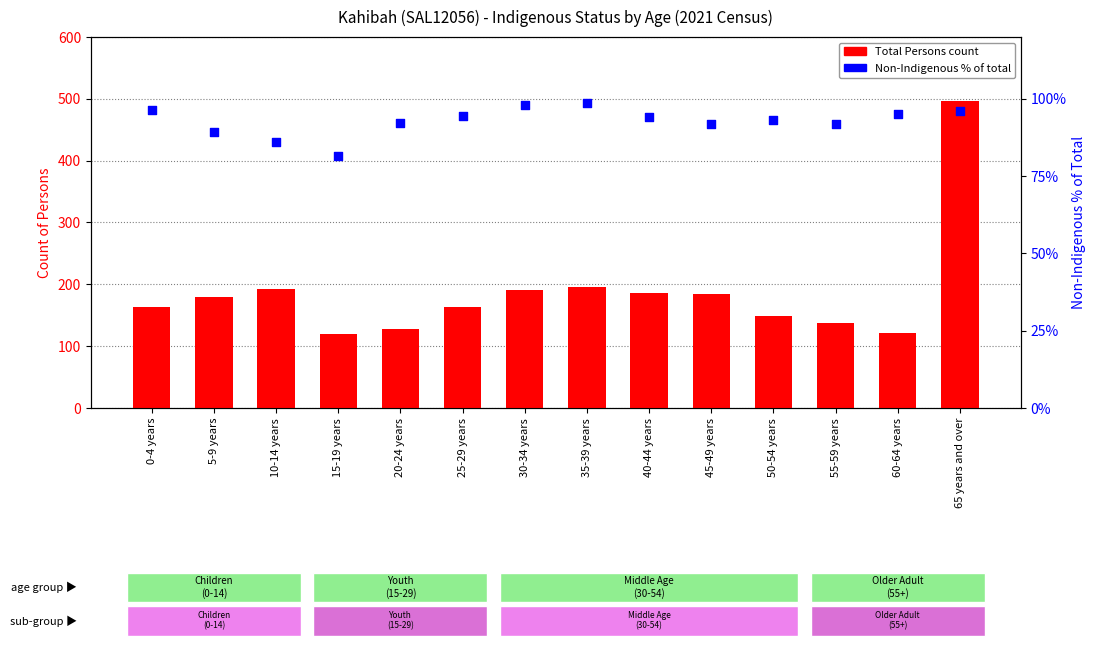

What is the total value across all series at 55-59 years?

229.0